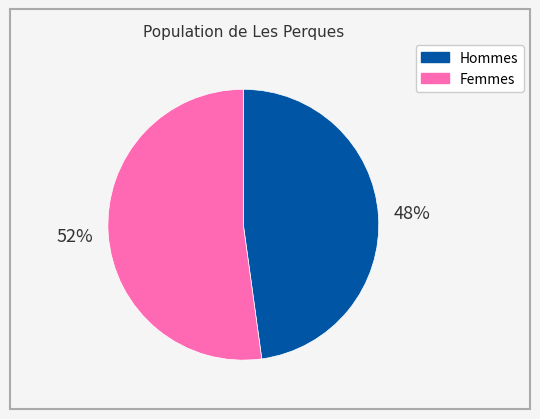

Combined, do Femmes and Hommes account for over 50%?

Yes